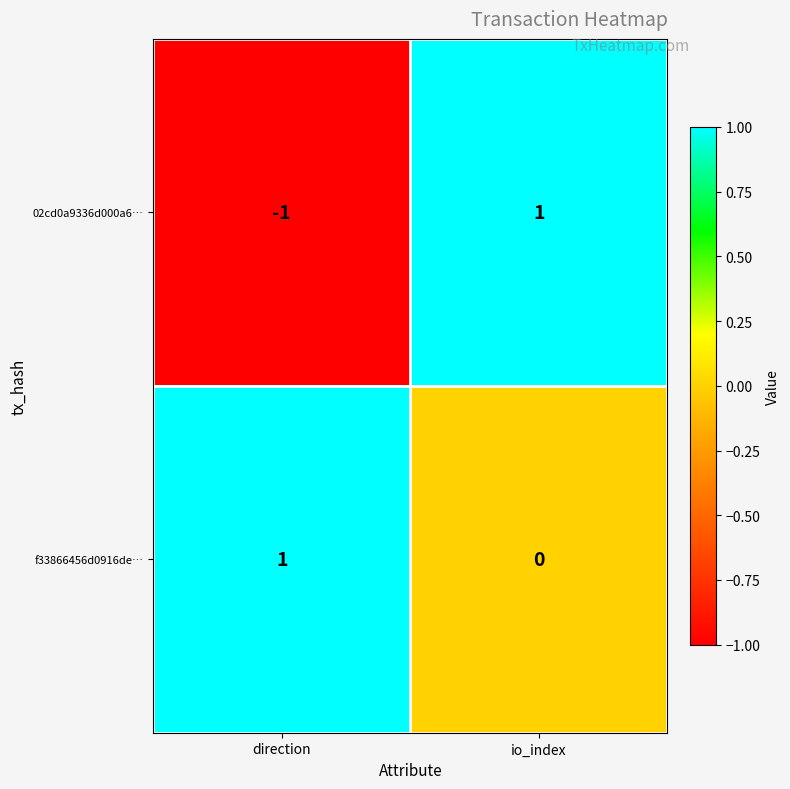

At which category is the sum across all series the highest?

io_index